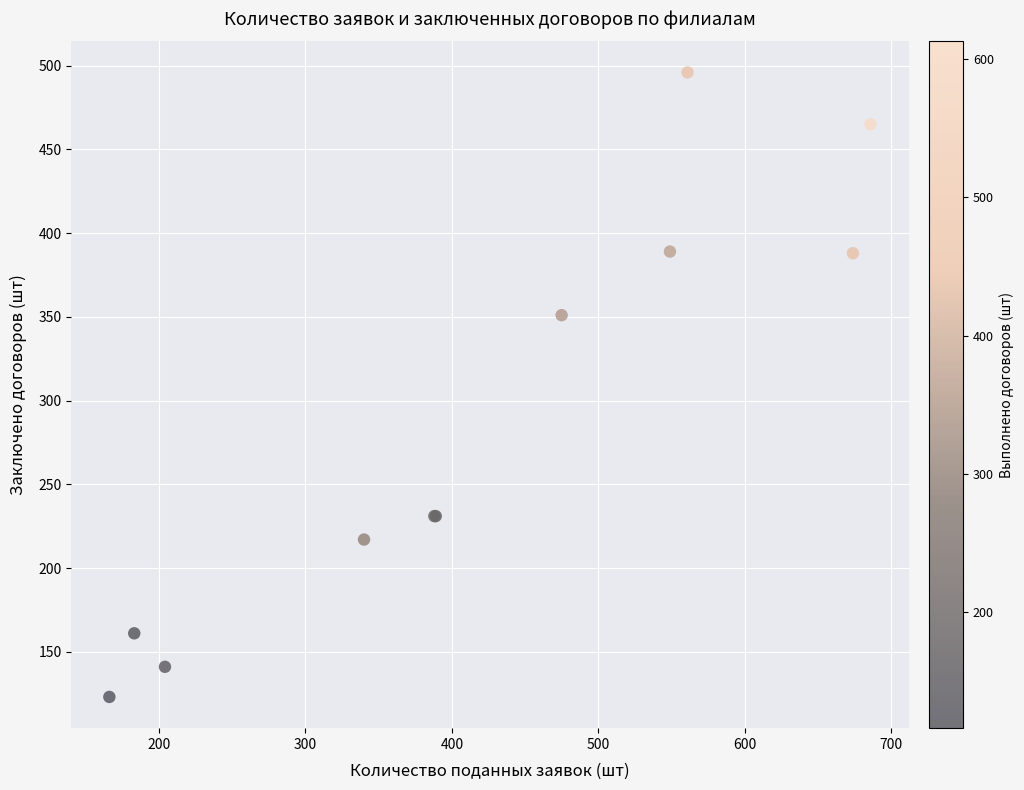

What Y value in the scatter plot is closest to 309?

351